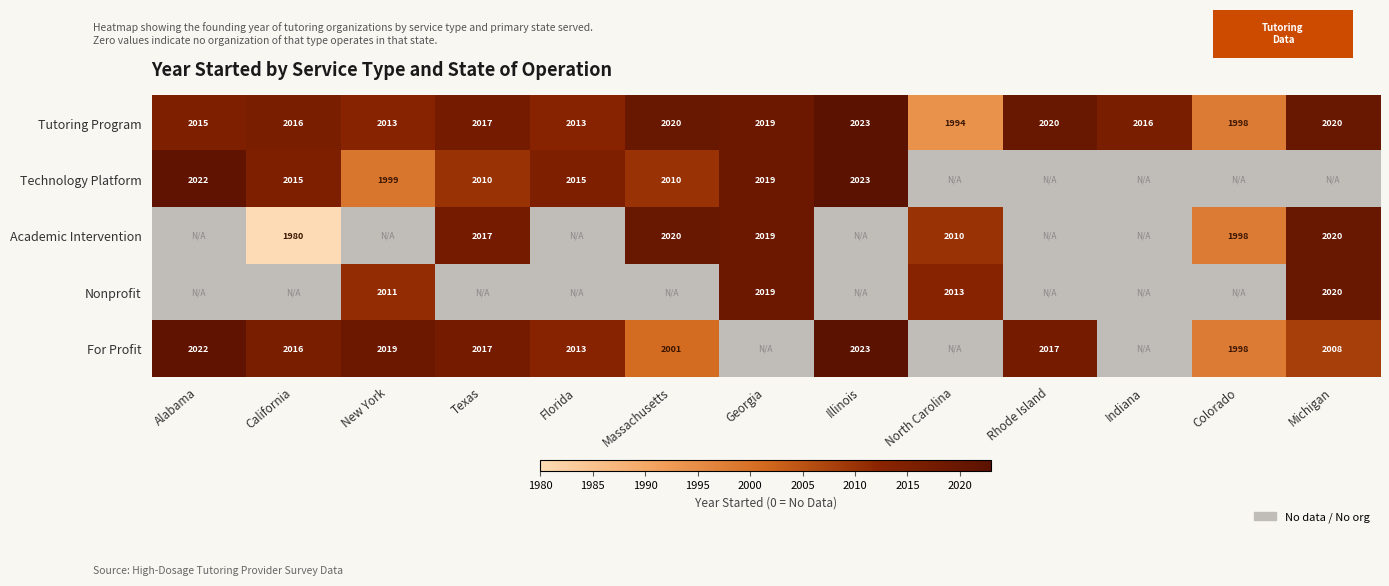

Is the value of Academic Intervention at Michigan greater than the value of Tutoring Program at Georgia?

Yes